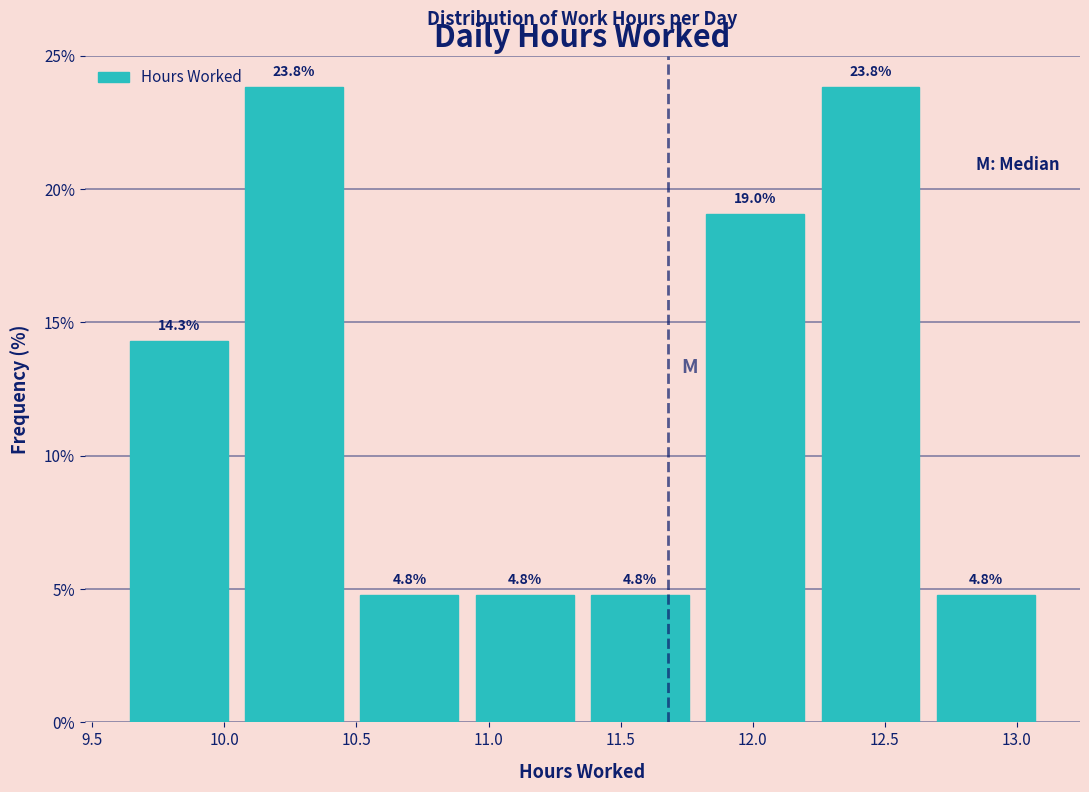

How tall is the bar that spans 10.05 to 10.50 on the x-axis? The bar edges are not printed on the chart, so give them approximately, as read against the axis.

23.8